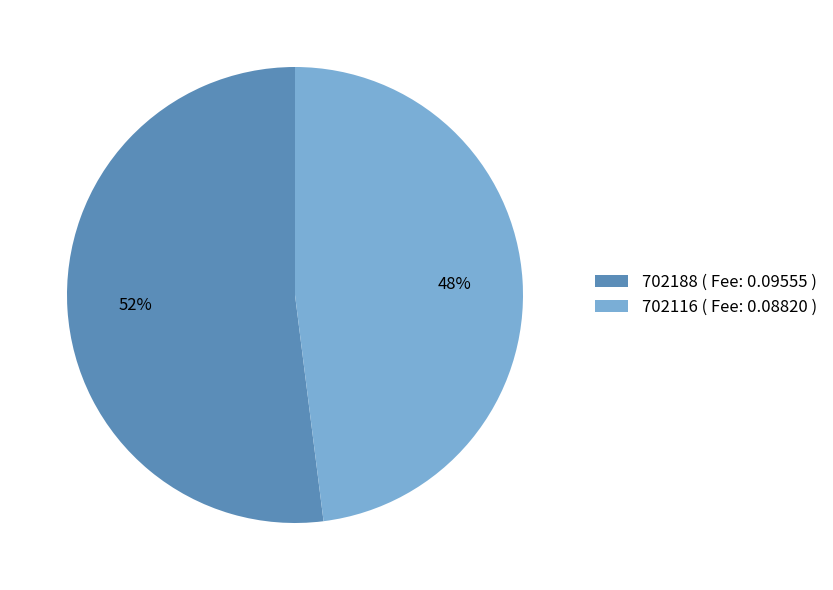

Which slice is the smallest?

702116